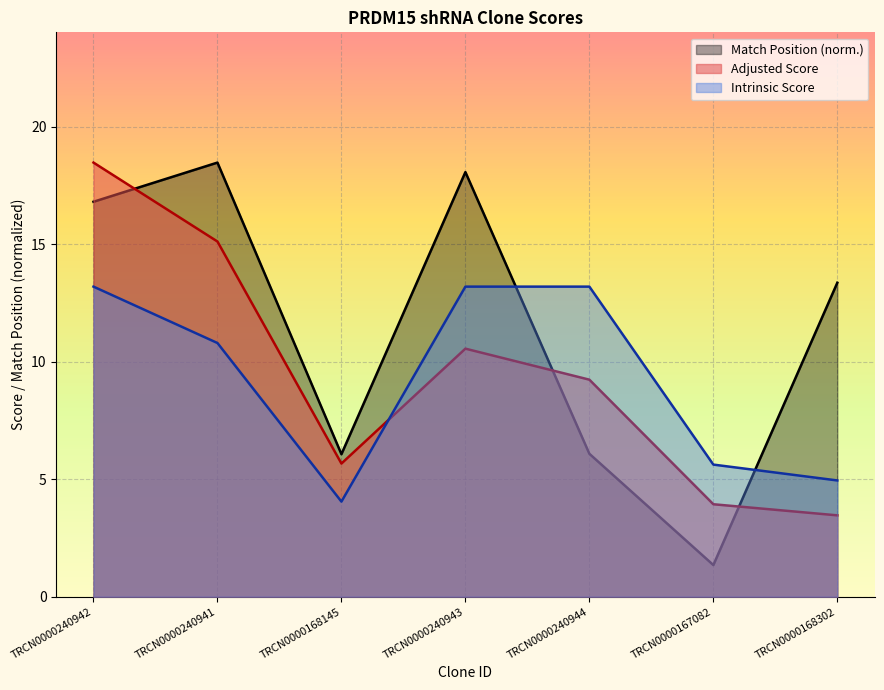

After their last crossing, which series has the higher values: Adjusted Score or Intrinsic Score?

Intrinsic Score